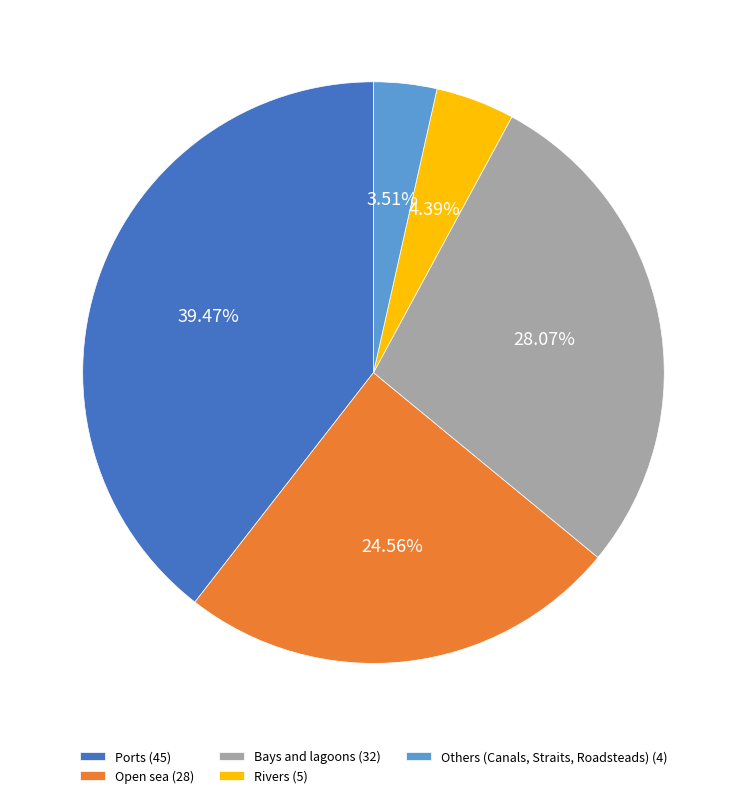

What is the smallest slice in the pie chart?

Others (Canals, Straits, Roadsteads)